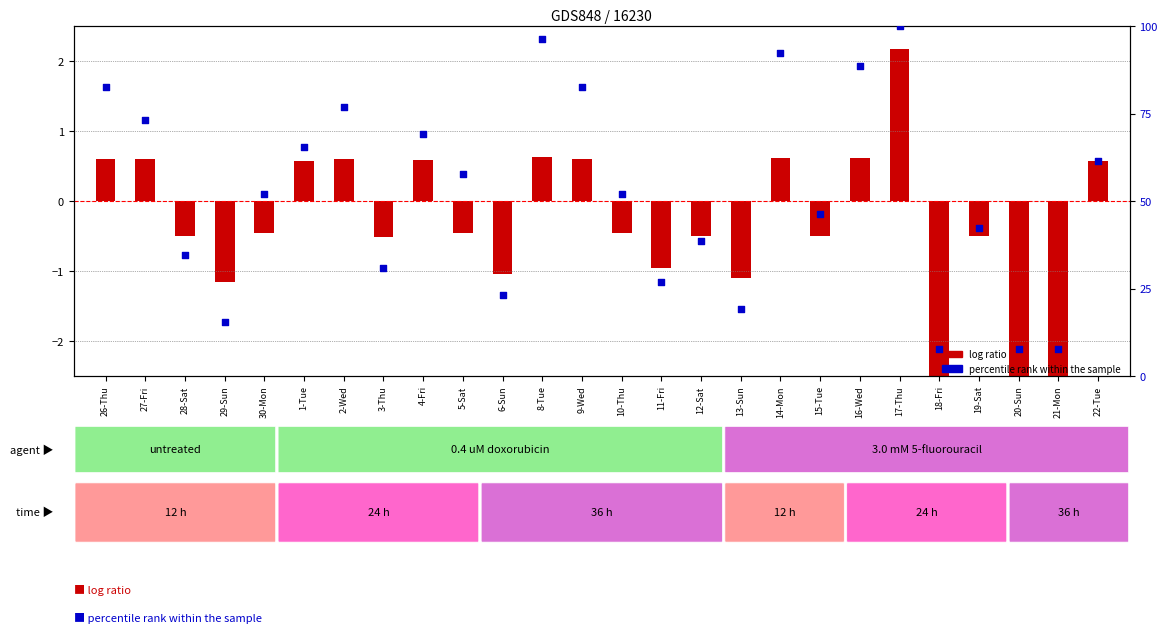

What are all the series names shown in the legend?

log ratio, percentile rank within the sample